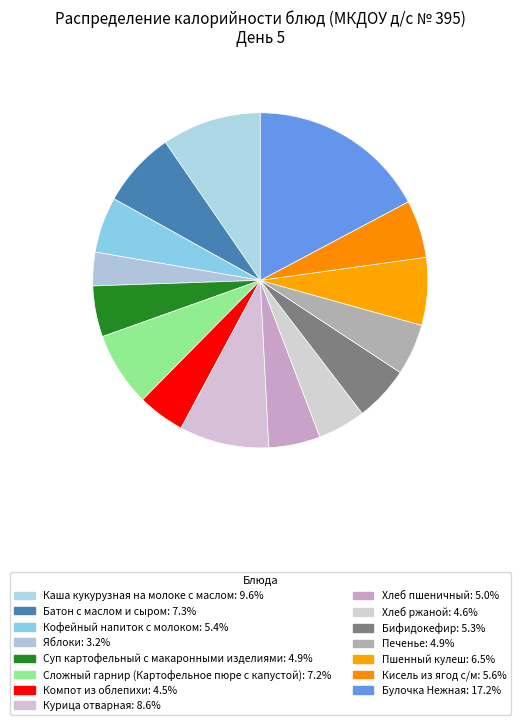

To the nearest percent, what is the difference between the Компот из облепихи and Кофейный напиток с молоком slice percentages?

1%